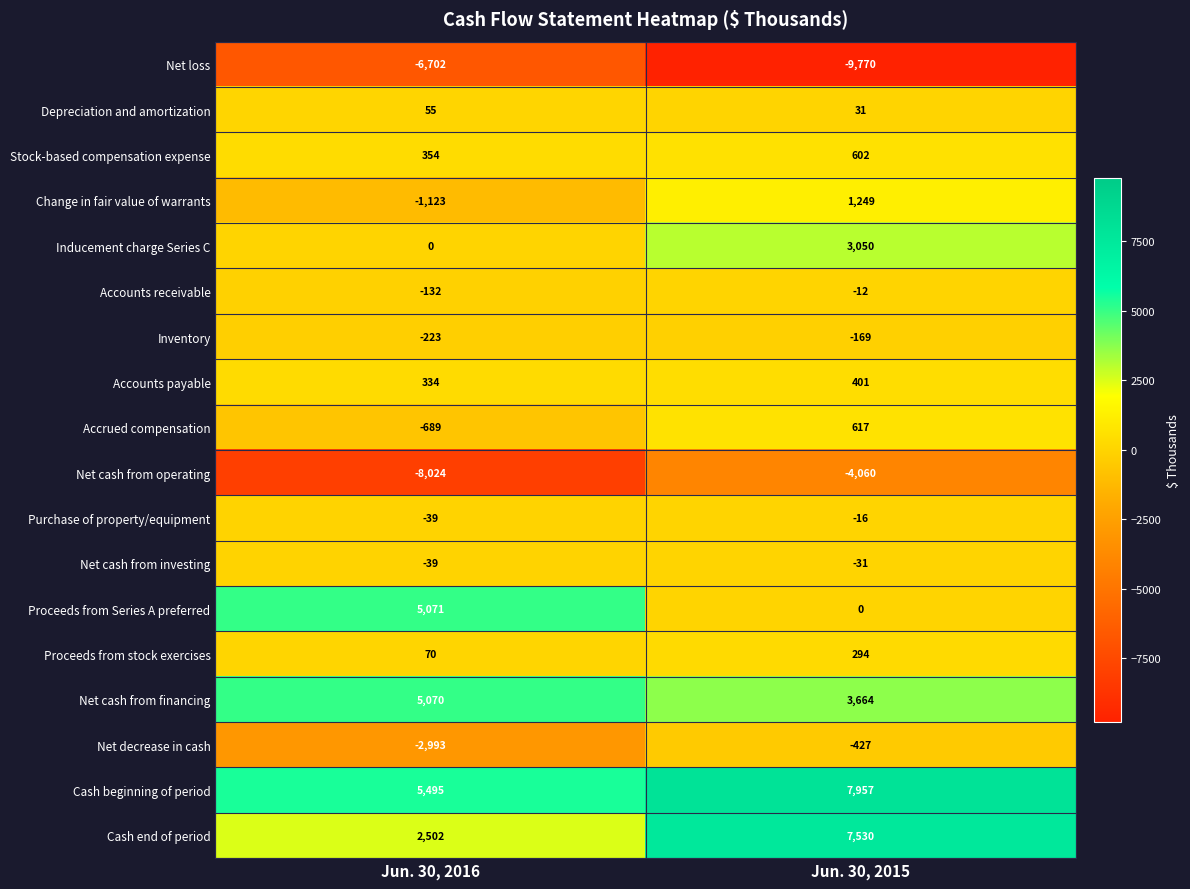

List the series in order of their peak value, highest first.

Cash beginning of period, Cash end of period, Proceeds from Series A preferred, Net cash from financing, Inducement charge Series C, Change in fair value of warrants, Accrued compensation, Stock-based compensation expense, Accounts payable, Proceeds from stock exercises, Depreciation and amortization, Accounts receivable, Purchase of property/equipment, Net cash from investing, Inventory, Net decrease in cash, Net cash from operating, Net loss